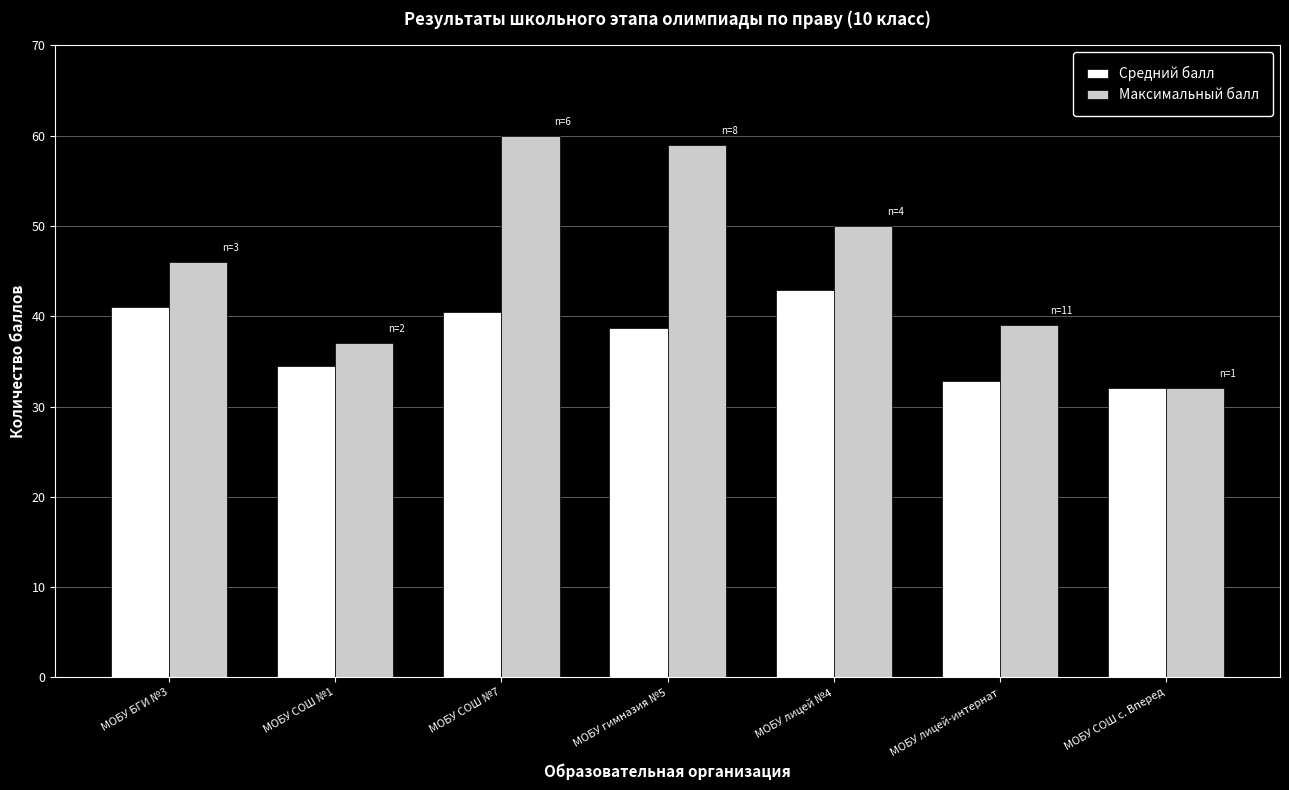

List the series in order of their overall mean, lowest first.

Средний балл, Максимальный балл